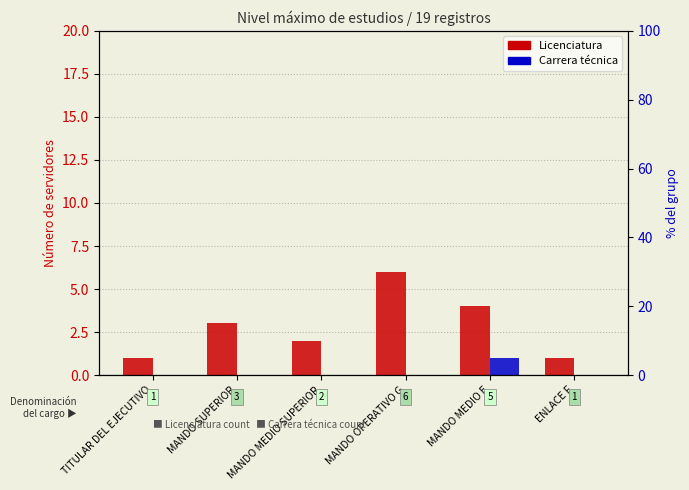

Does the chart contain any negative values?

No